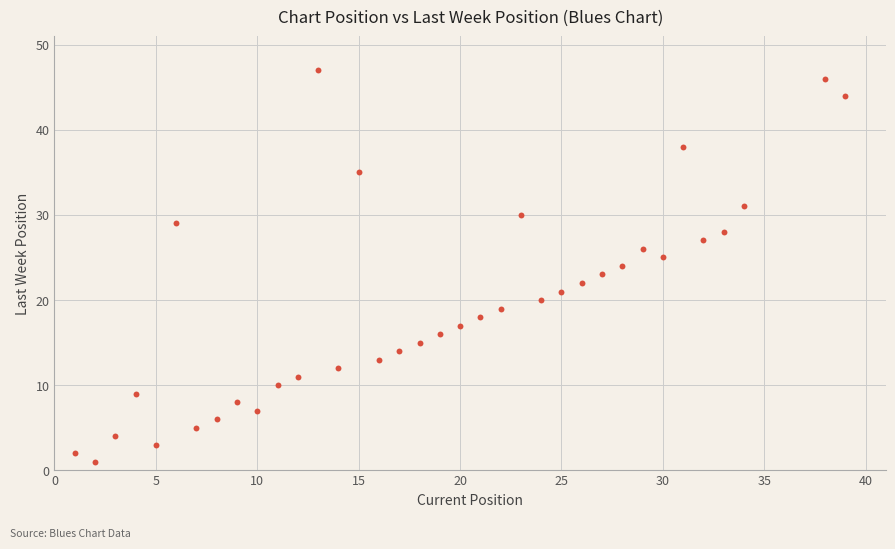

What is the range of X values (max minus min)?

38